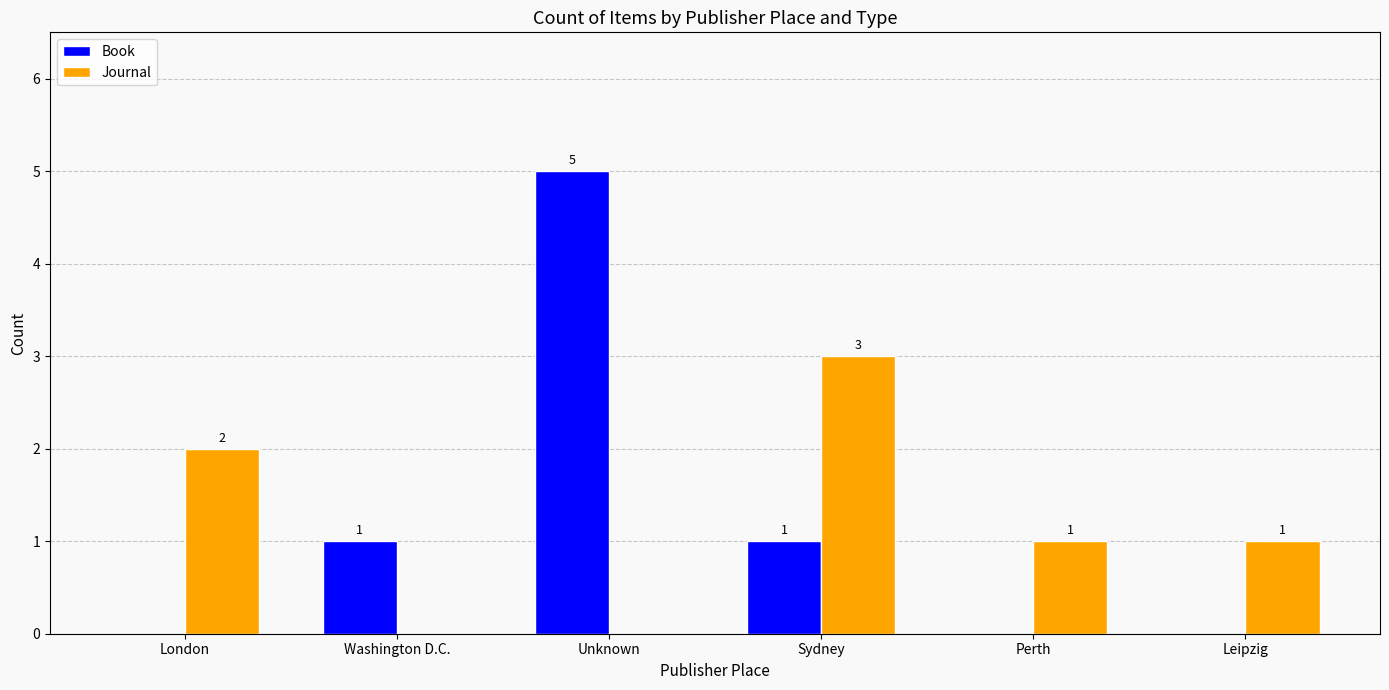

How many data points does each series have?

6